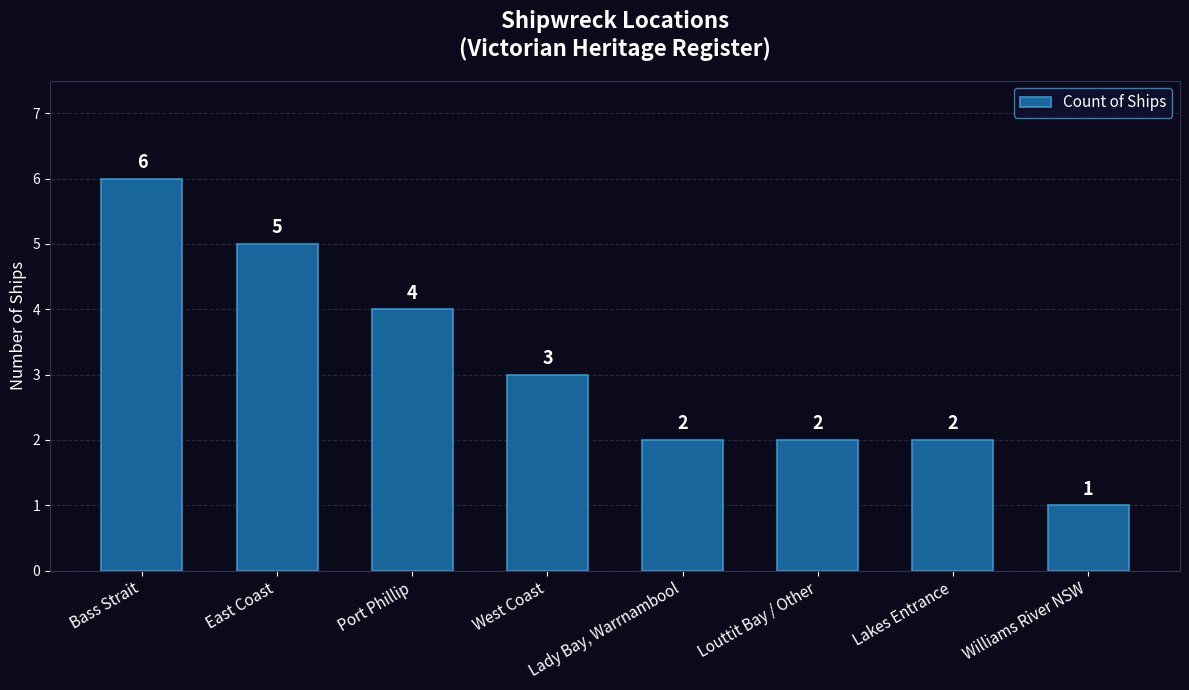

The chart shows a value of 5 at West Coast. True or false?

False